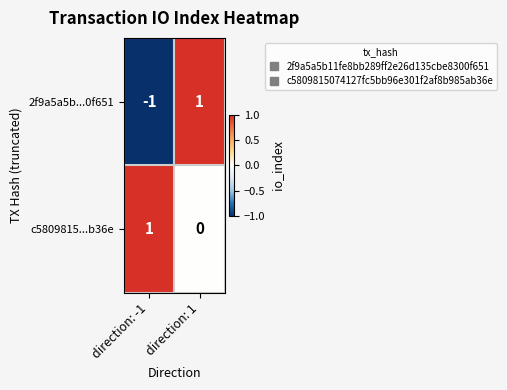

The c5809815...b36e series shows 0 at direction: 1. True or false?

True